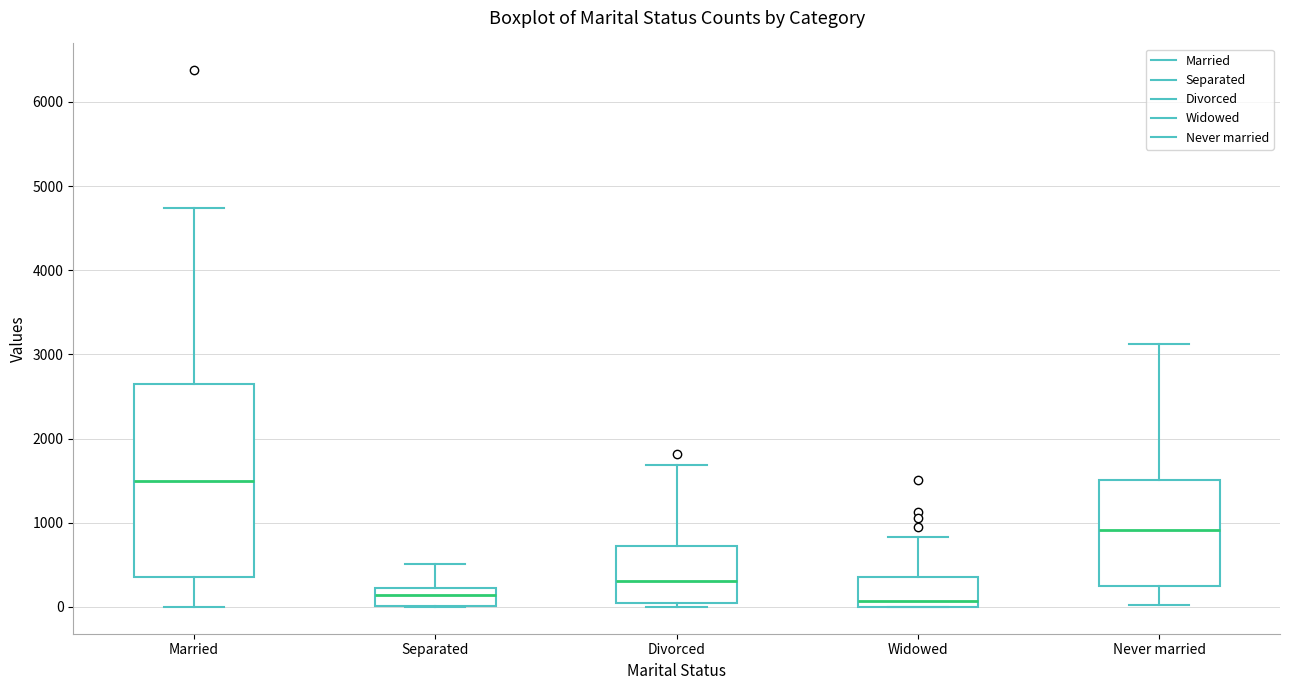

Comparing the boxes themselves (not the whiskers), which one is the tallest?

Married